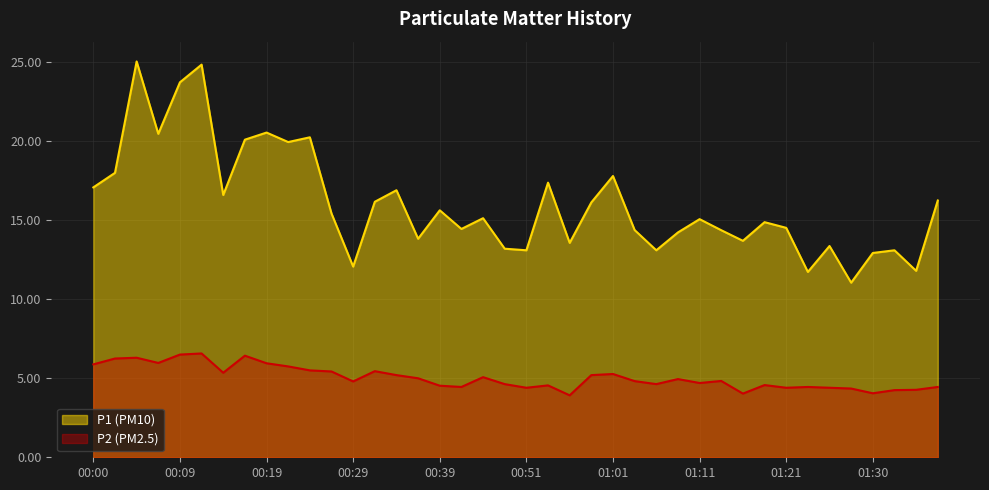

How many interior local peaks does the P2 series have?

11